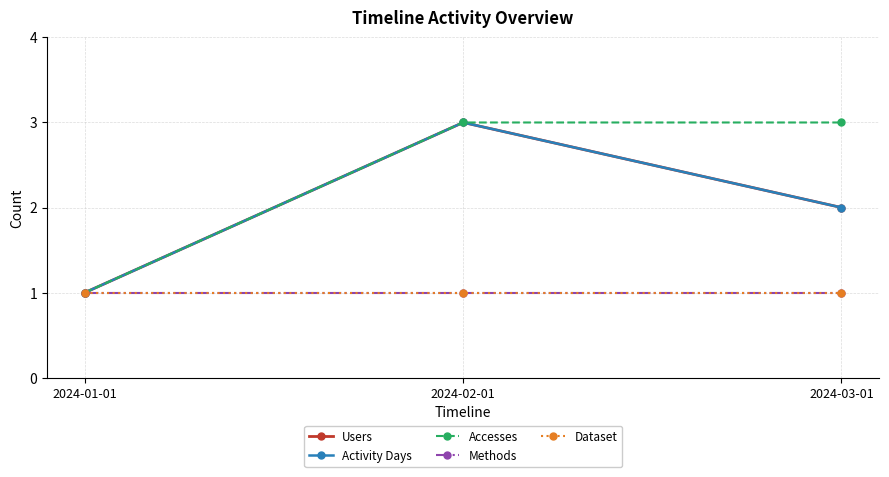

How many lines are shown in the chart?

5